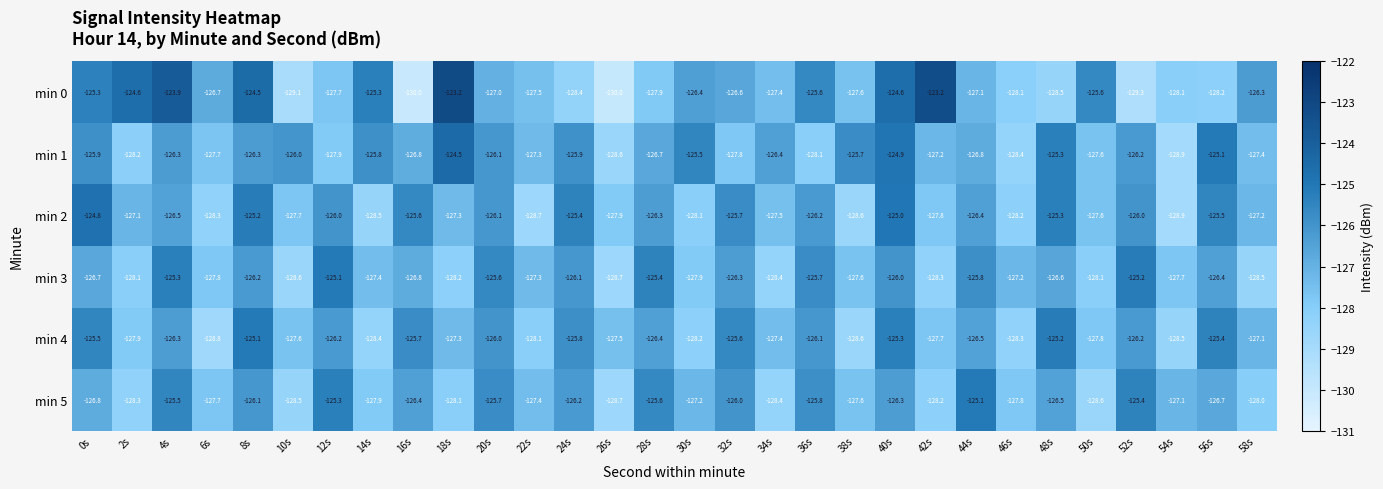

At which category is the sum across all series the highest?

40s